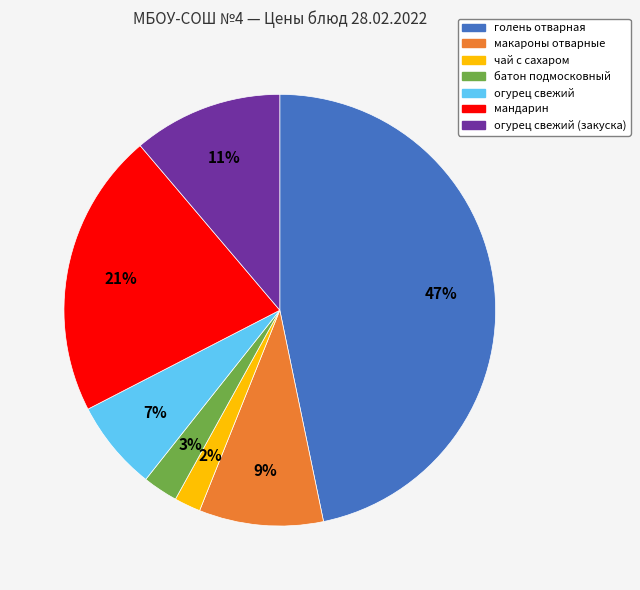

Is there any slice that represents more than half of the pie?

No